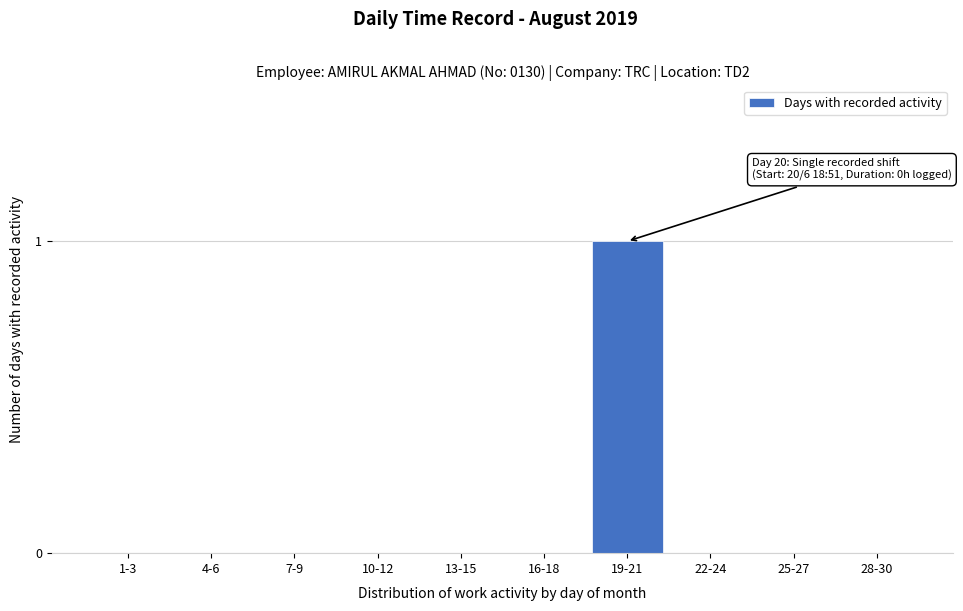

Reading left to right, transcribe all the data shown in this chart.

1-3=0	4-6=0	7-9=0	10-12=0	13-15=0	16-18=0	19-21=1	22-24=0	25-27=0	28-30=0